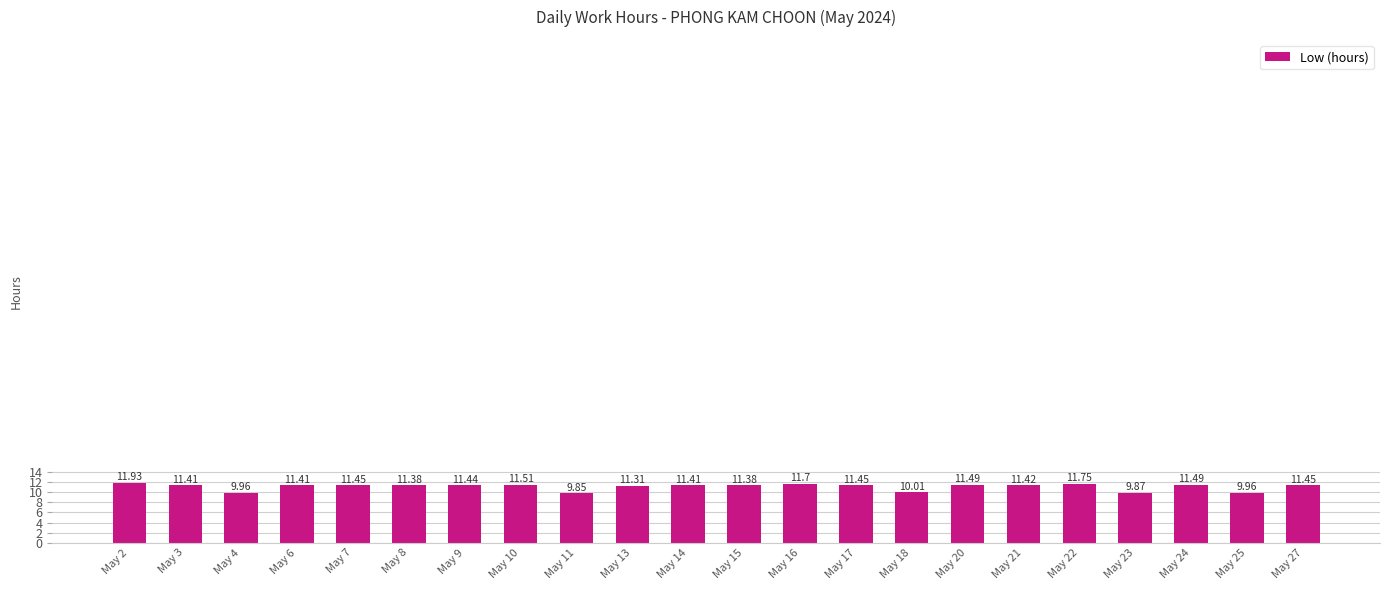

What is the value of the 13th bar from the left?

11.7